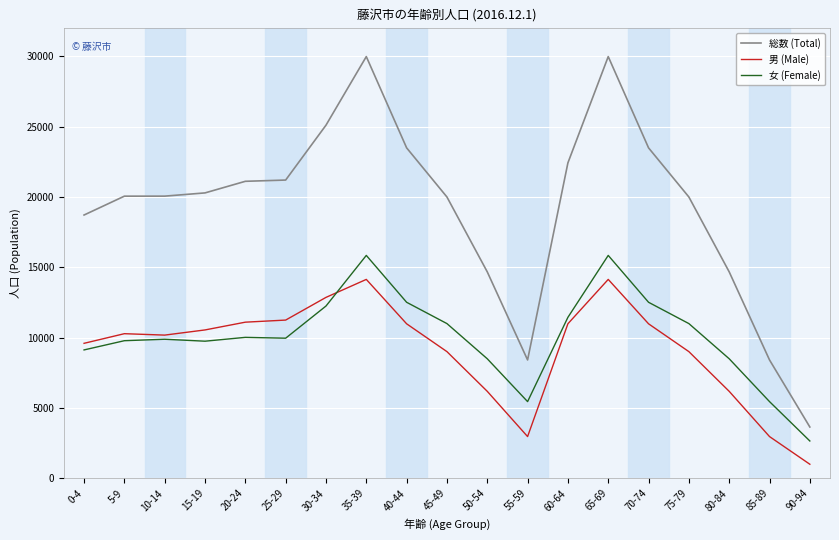

What is the sum of all 女 (Female) values?

191482